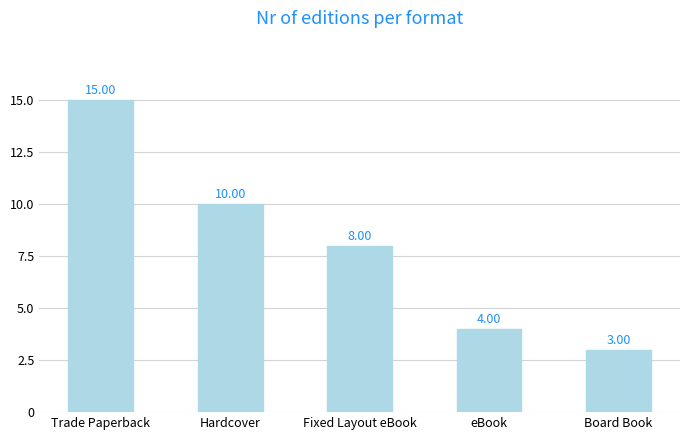

What is the change in value from Trade Paperback to eBook?

-11